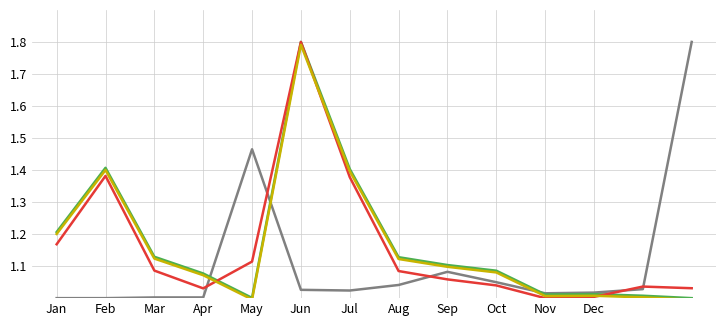

Does the chart have visible grid lines?

Yes